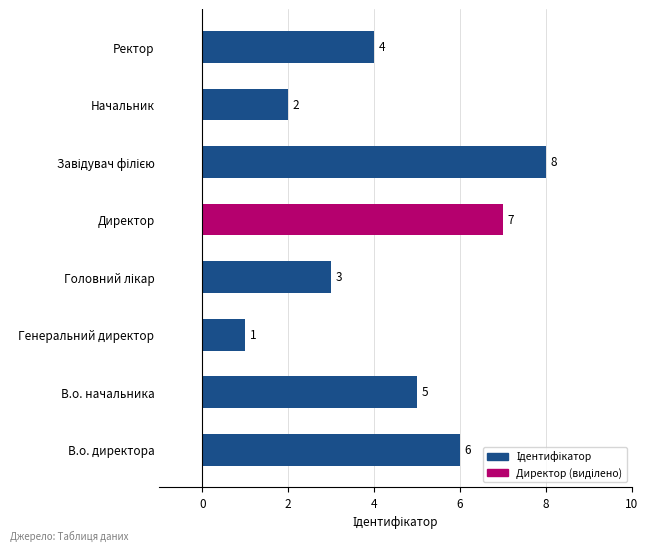

Reading bottom to top, transcribe all the data shown in this chart.

6	5	1	3	7	8	2	4